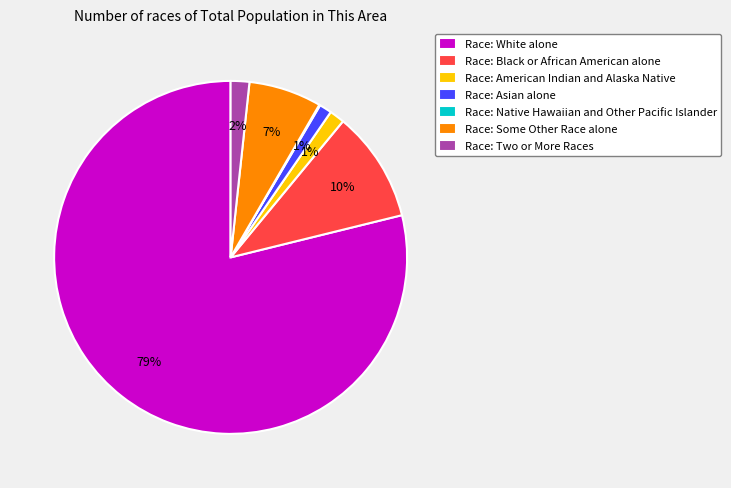

To the nearest percent, what percentage of the pie is Race: Asian alone?

1%